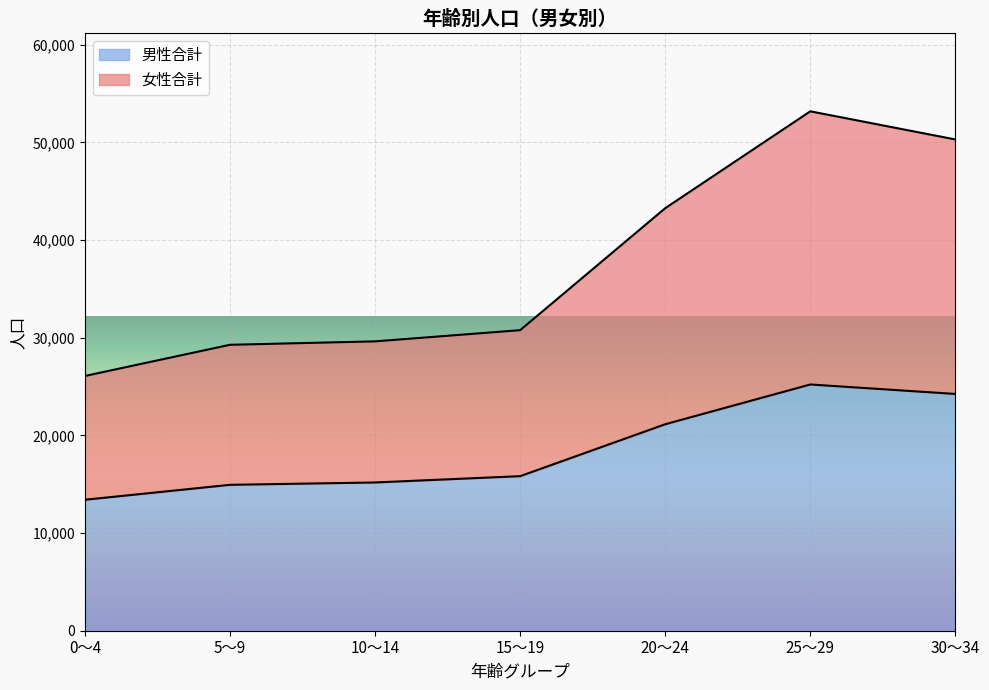

Reading left to right, extract all data points from this chart.

女性合計: 0～4=26081	5～9=29273	10～14=29624	15～19=30770	20～24=43258	25～29=53174	30～34=50293
男性合計: 0～4=13409	5～9=14937	10～14=15178	15～19=15823	20～24=21139	25～29=25210	30～34=24240